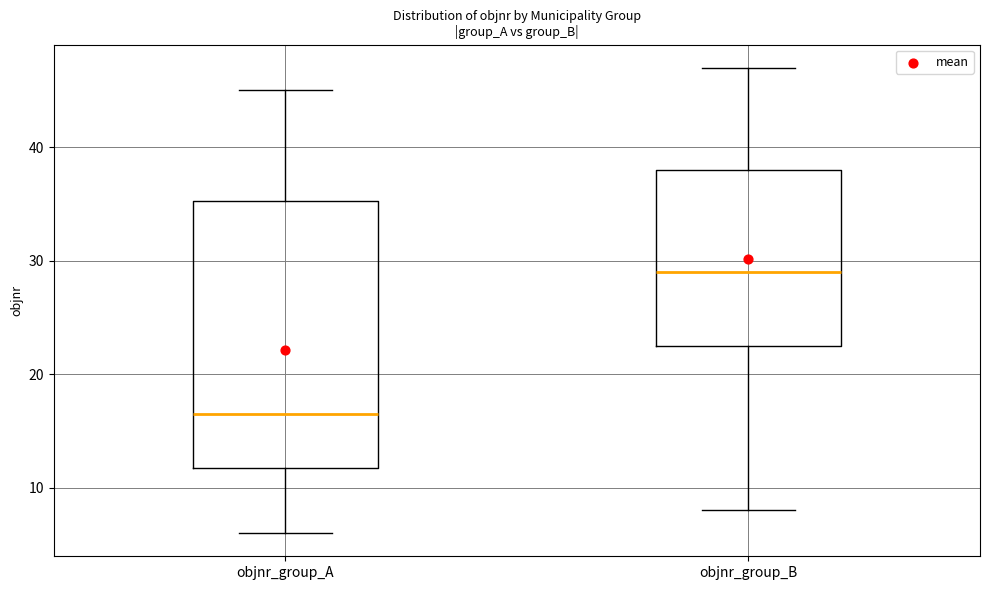

Reading left to right, read every box against the y-axis: the position of its median line, the range the box covers, and the ends of its whiskers. The values are not printed on the chart, so give them approximately, as read against the axis.

objnr_group_A: median 17, box 12 to 35, whiskers 6 to 45
objnr_group_B: median 29, box 23 to 38, whiskers 8 to 47